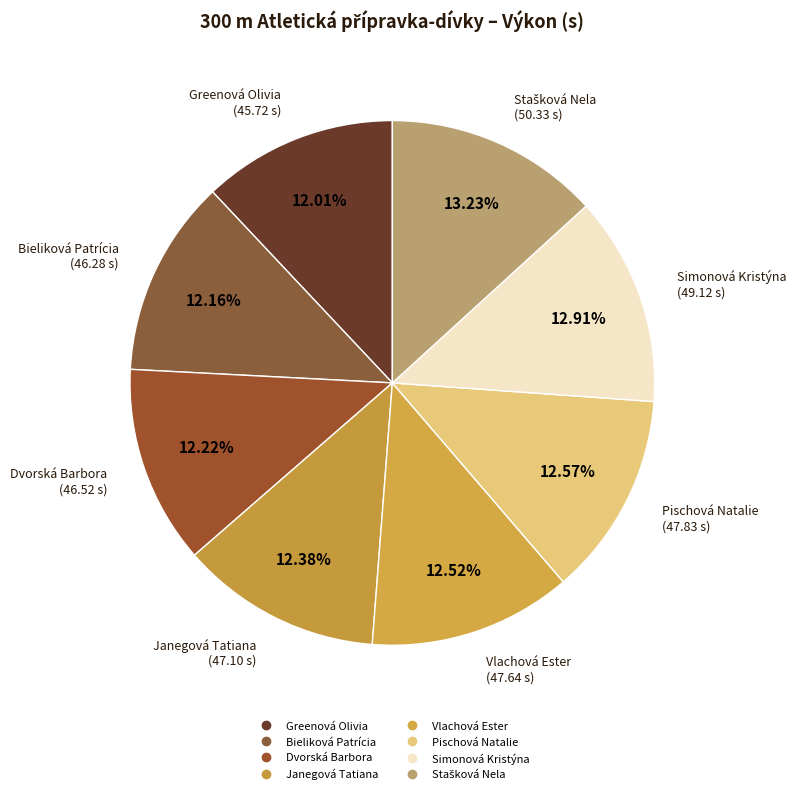

How many segments does this pie chart have?

8